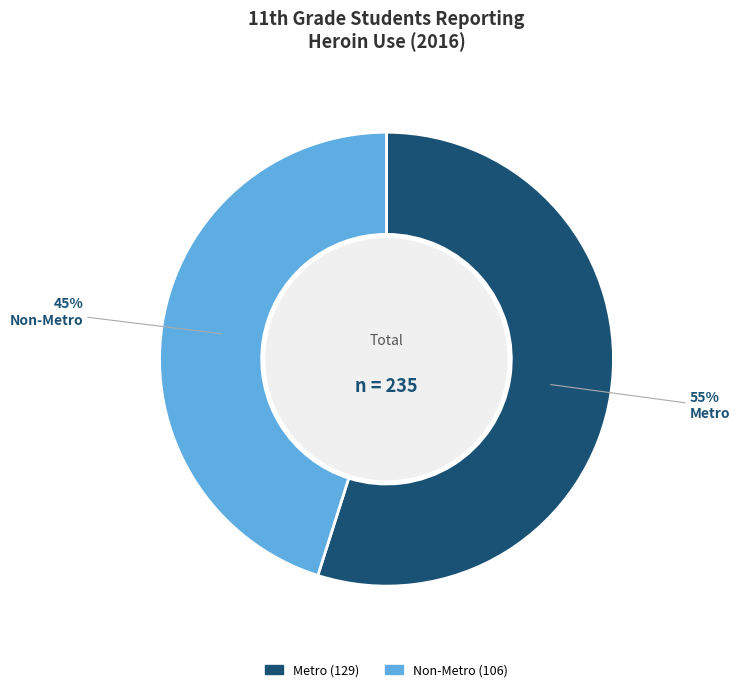

Is it true that Metro is 55% of the pie?

True